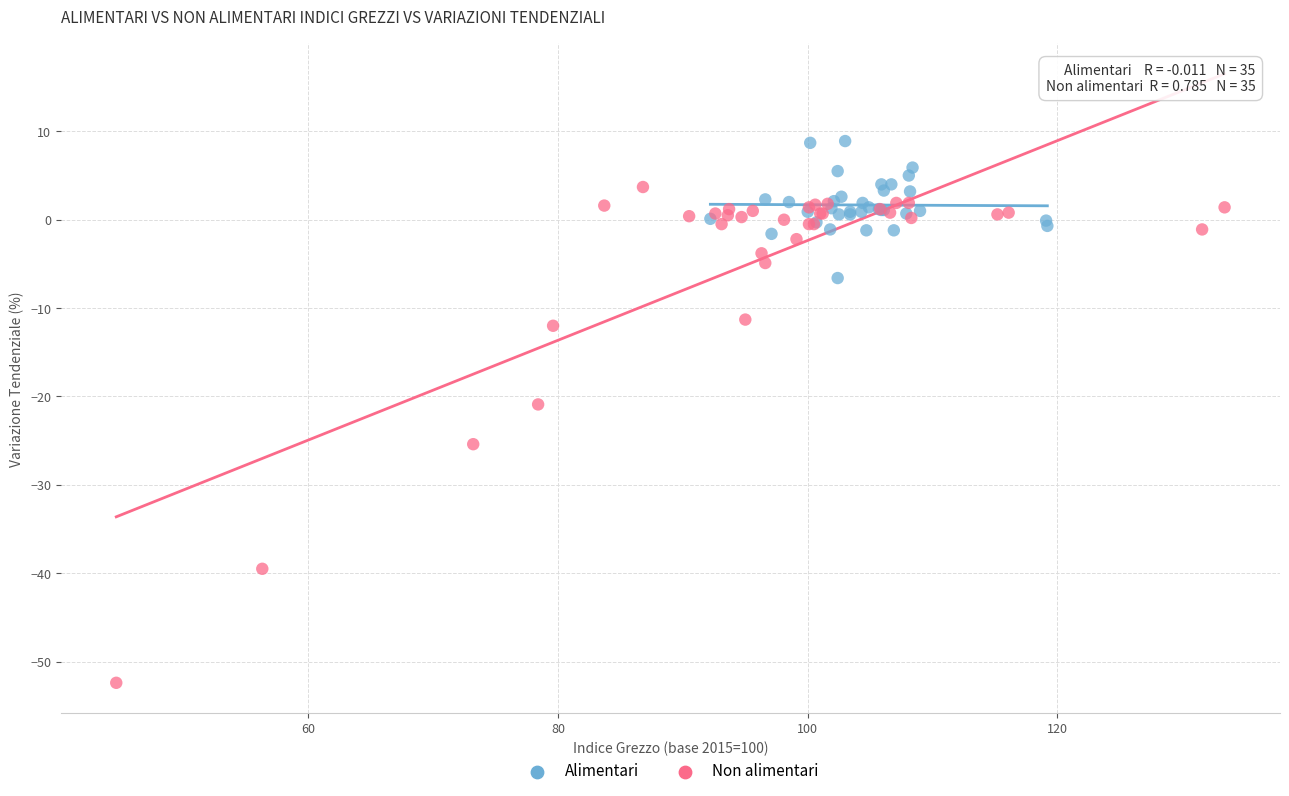

Which series has the largest Y range (max minus min)?

Non alimentari